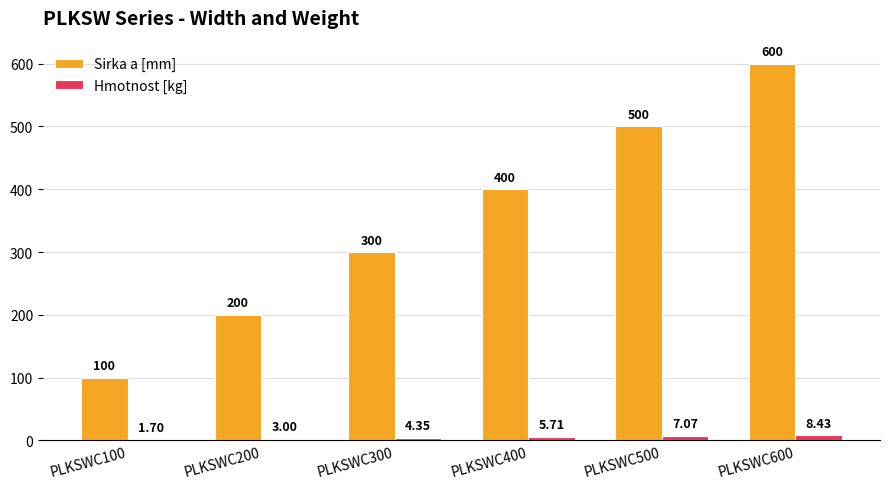

Between PLKSWC500 and PLKSWC600, which series saw the biggest shift?

Sirka a [mm]